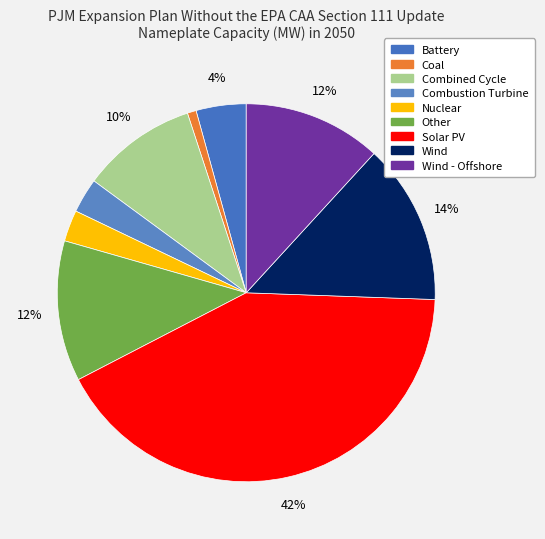

What is the smallest slice in the pie chart?

Coal